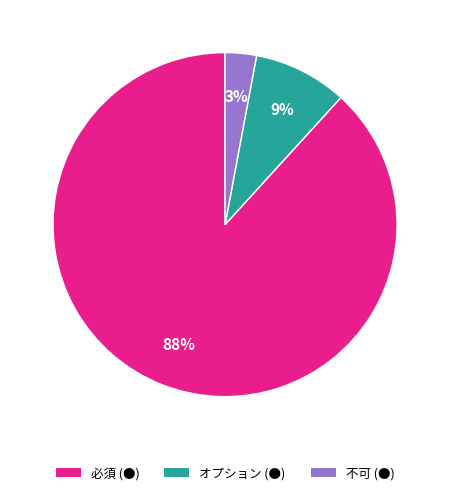

Does any single category account for the majority?

Yes